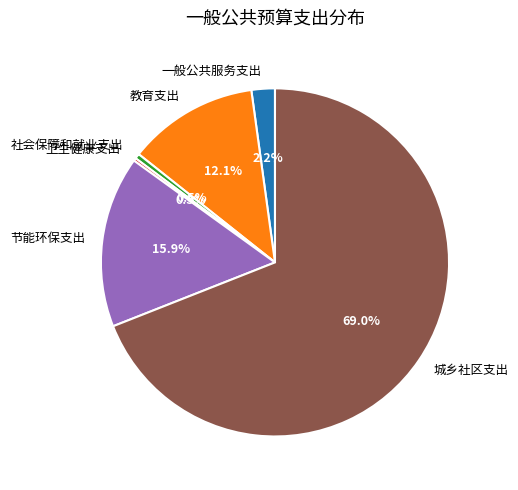

Between 节能环保支出 and 教育支出, which is larger?

节能环保支出